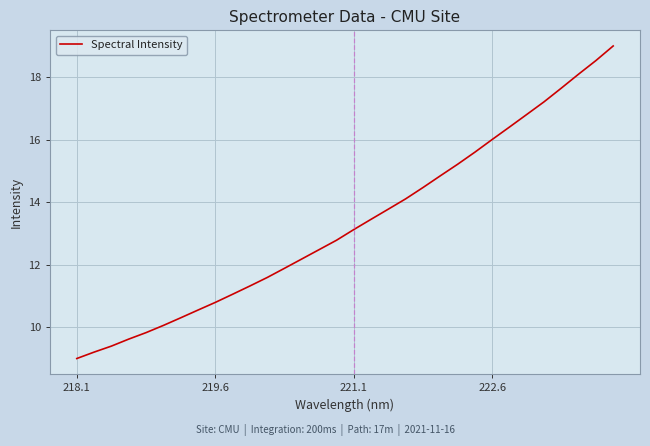

Reading left to right, what are all the values shown in this chart?

9.0	9.2	9.4	9.6	9.8	10.1	10.3	10.6	10.8	11.1	11.3	11.6	11.9	12.2	12.5	12.8	13.1	13.5	13.8	14.1	14.5	14.8	15.2	15.6	16.0	16.4	16.8	17.2	17.7	18.1	18.5	19.0